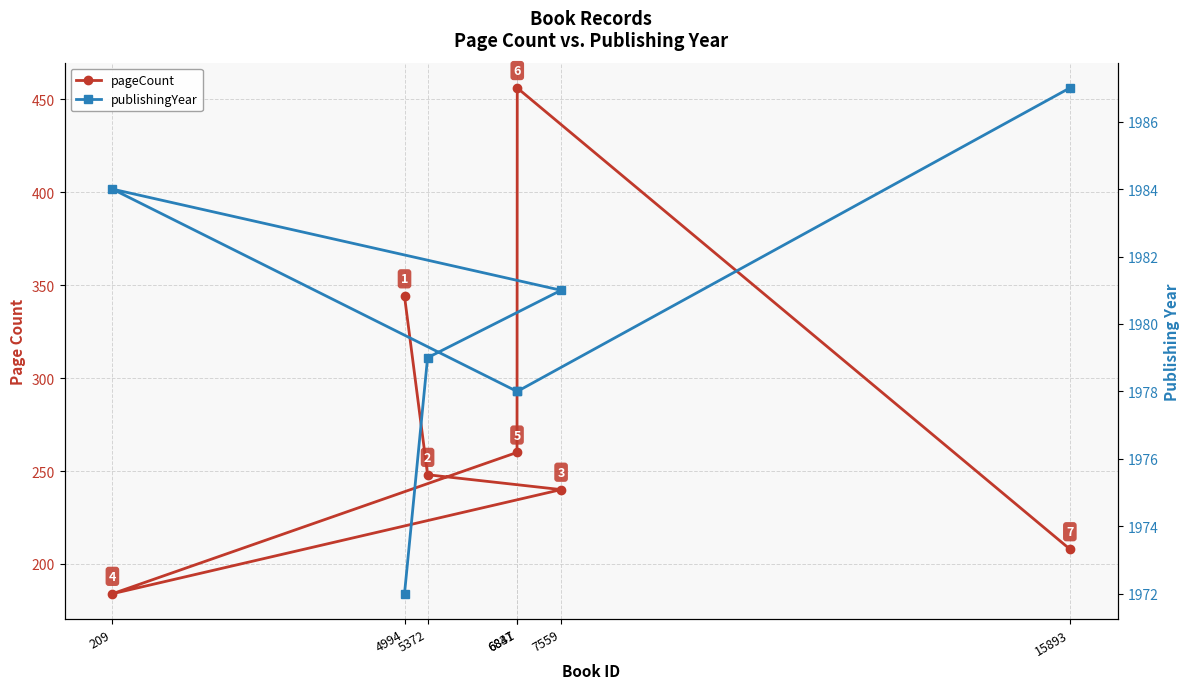

What are all the series names shown in the legend?

pageCount, publishingYear